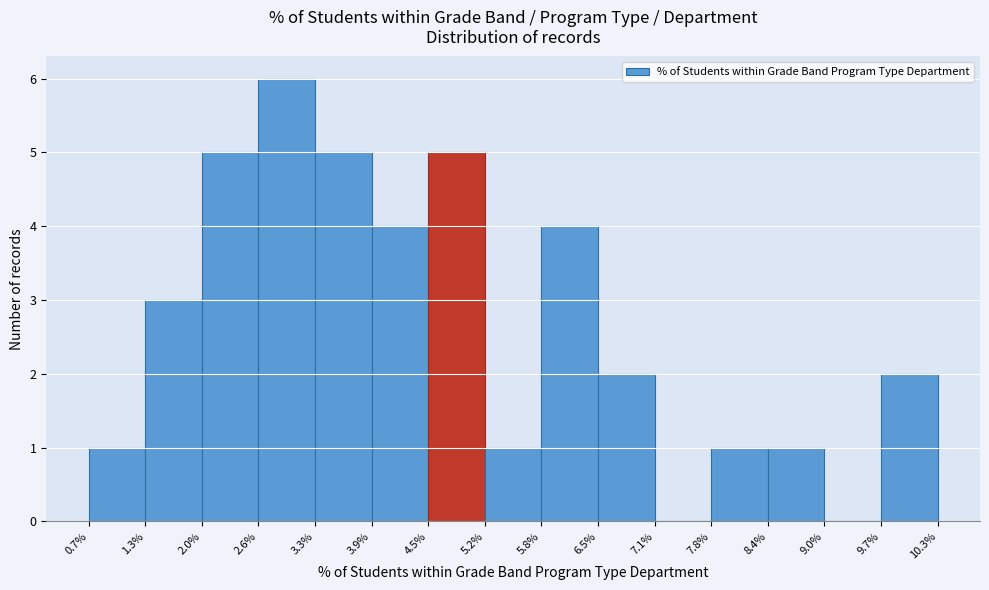

Which range on the x-axis has the tallest bar?

2.6% to 3.3%